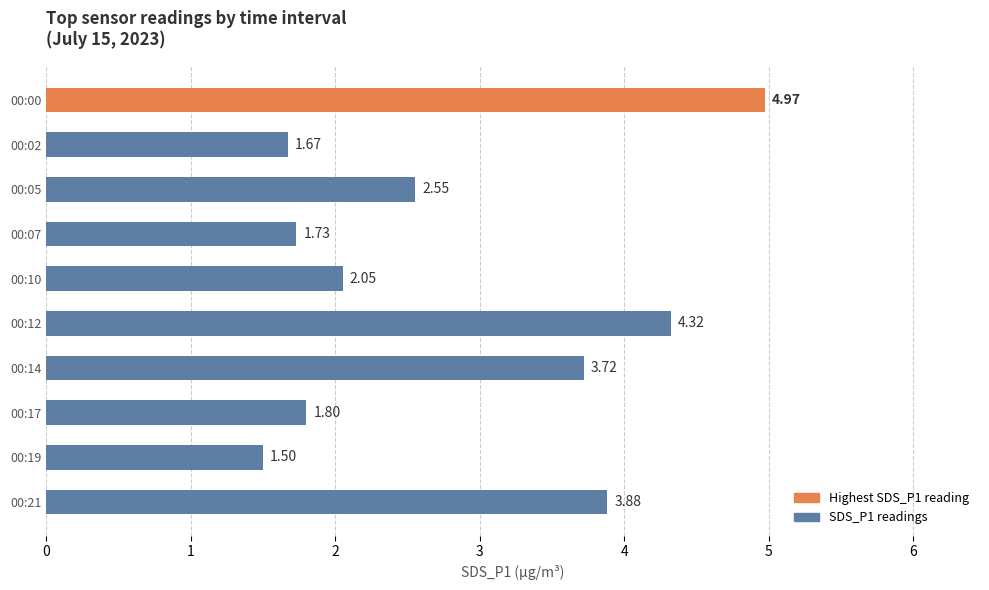

What is the ratio of the value at 00:12 to the value at 00:17?

2.4